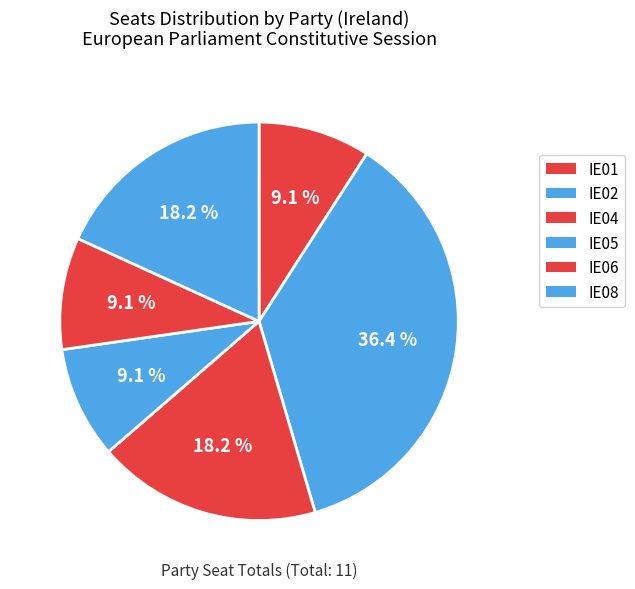

To the nearest percent, what is the combined percentage of IE08 and IE01?

27%